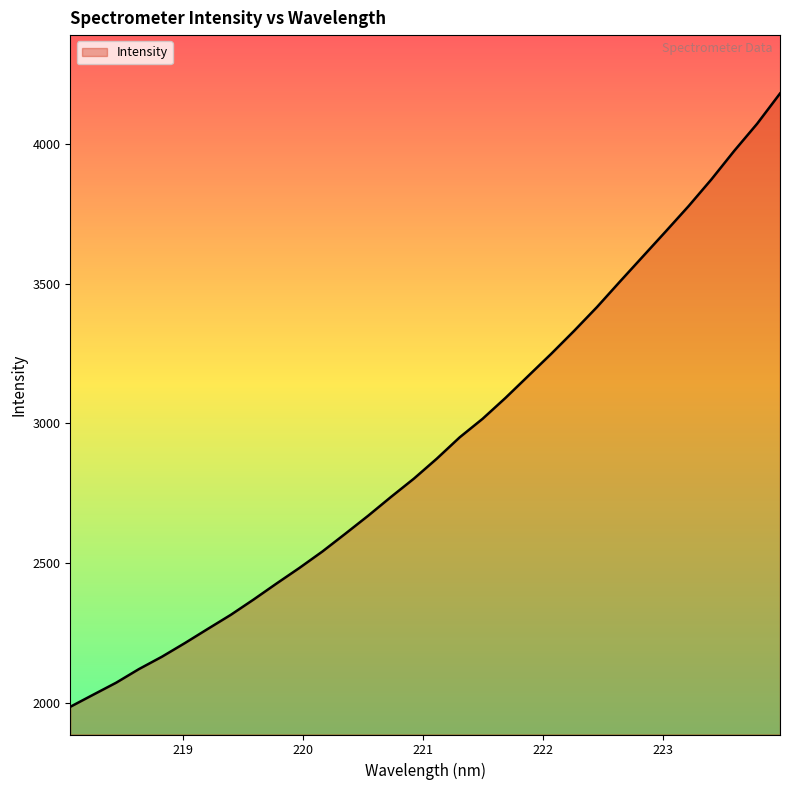

What is the smallest value displayed?

1985.0